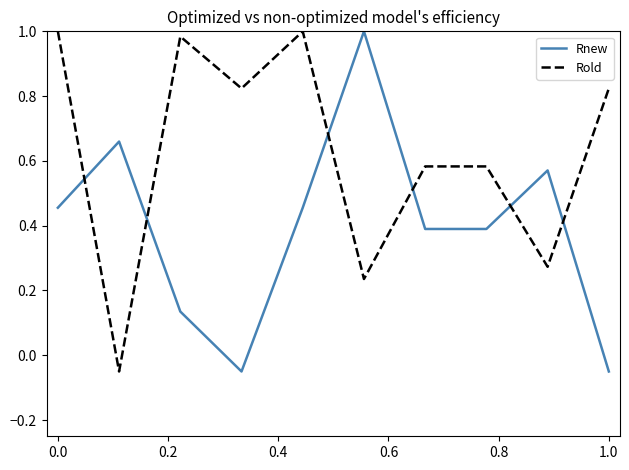

Rank the series by their average value, from lowest to highest.

Rnew, Rold